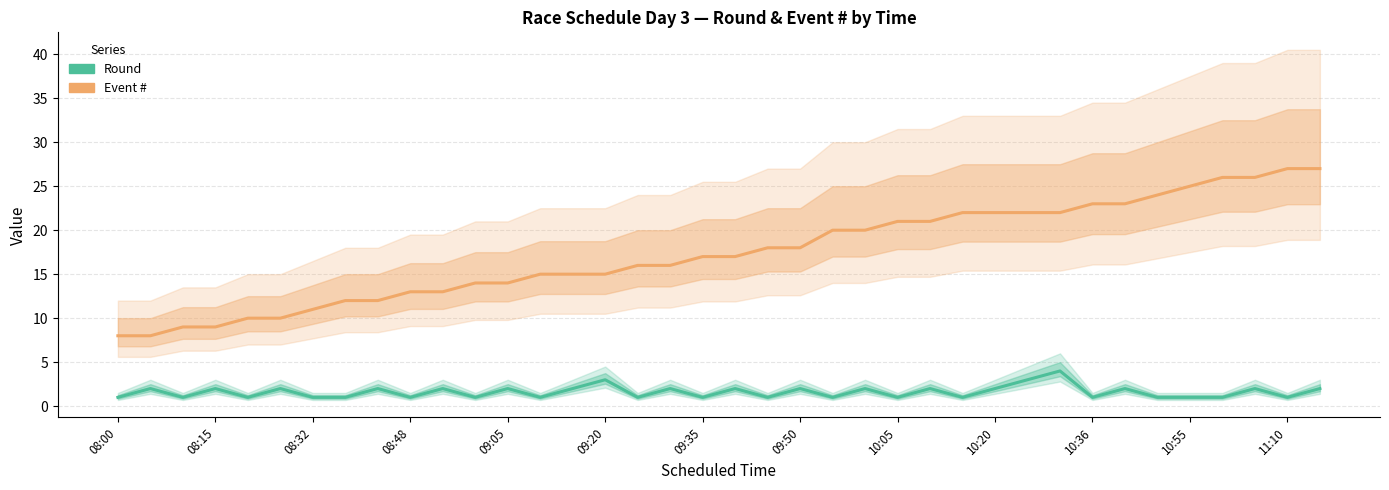

Which series has the widest spread of values?

Event #